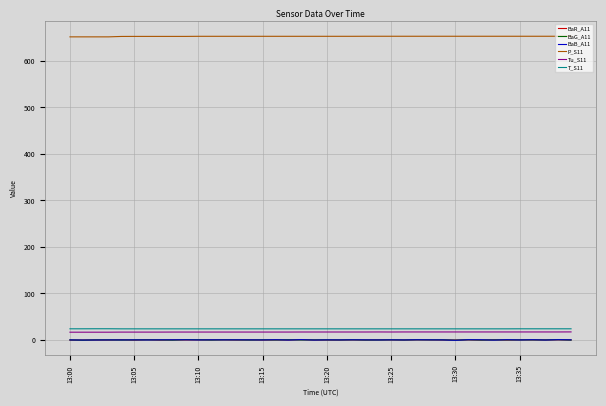

Which series has the largest total across all categories?

P_S11